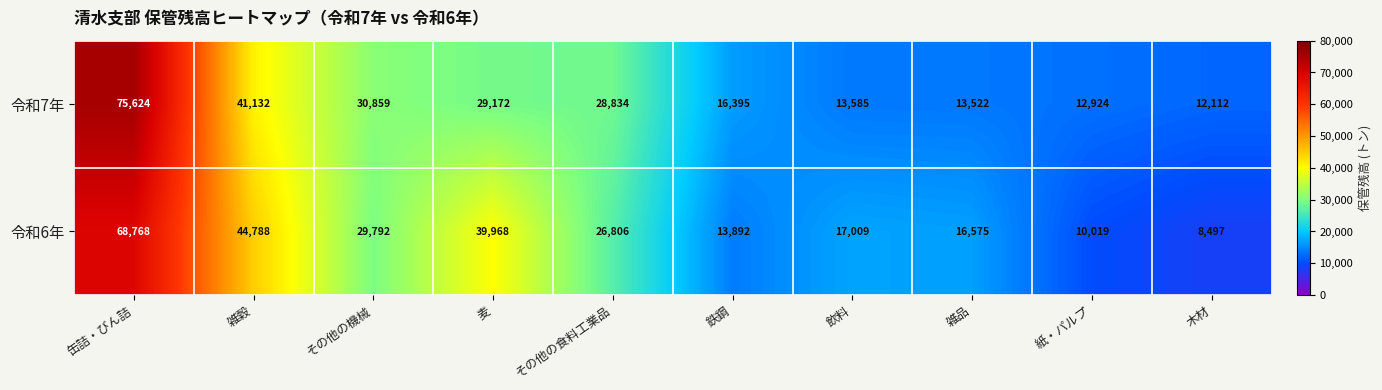

Reading right to left, transcribe all the data shown in this chart.

令和7年: 木材=12112	紙・パルプ=12924	雑品=13522	飲料=13585	鉄鋼=16395	その他の食料工業品=28834	麦=29172	その他の機械=30859	雑穀=41132	缶詰・びん詰=75624
令和6年: 木材=8497	紙・パルプ=10019	雑品=16575	飲料=17009	鉄鋼=13892	その他の食料工業品=26806	麦=39968	その他の機械=29792	雑穀=44788	缶詰・びん詰=68768